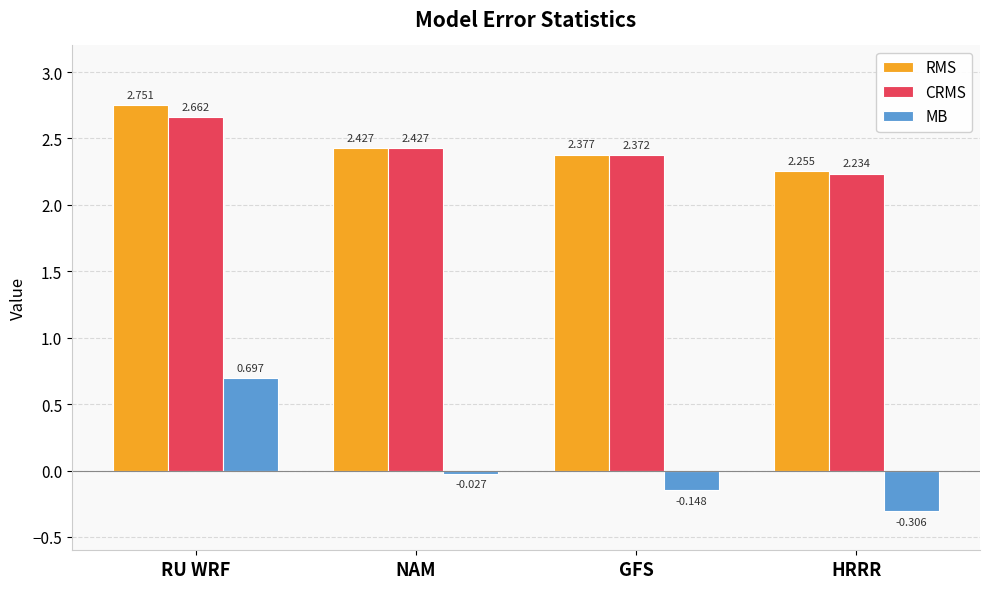

At which category is the sum across all series the highest?

RU WRF